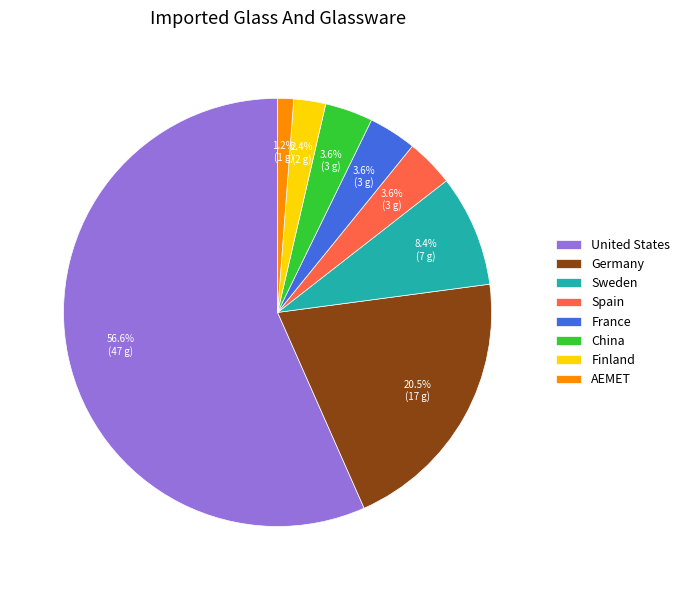

Does United States represent more than half of the total?

Yes